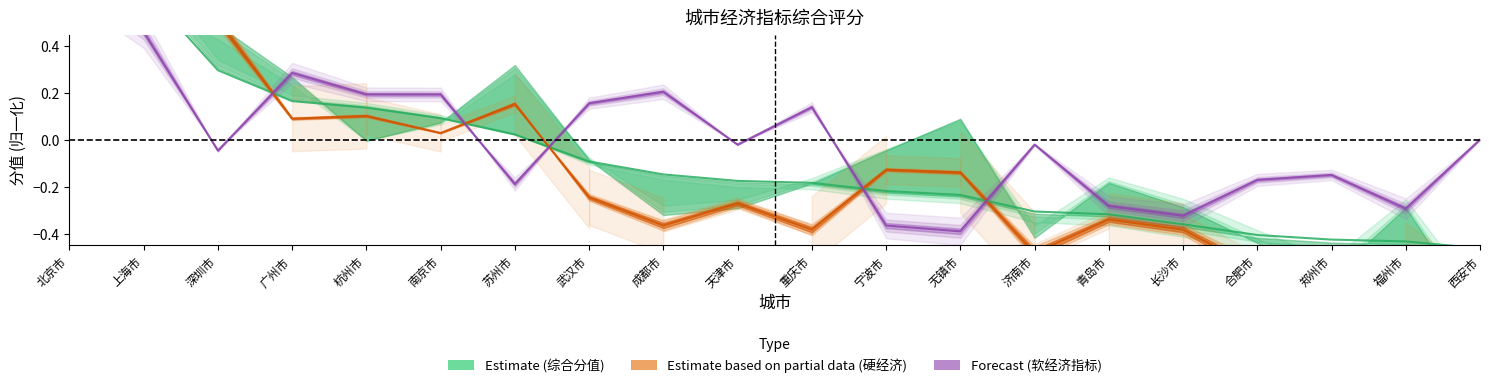

At which label is 软经济指标 closest to 0?

西安市